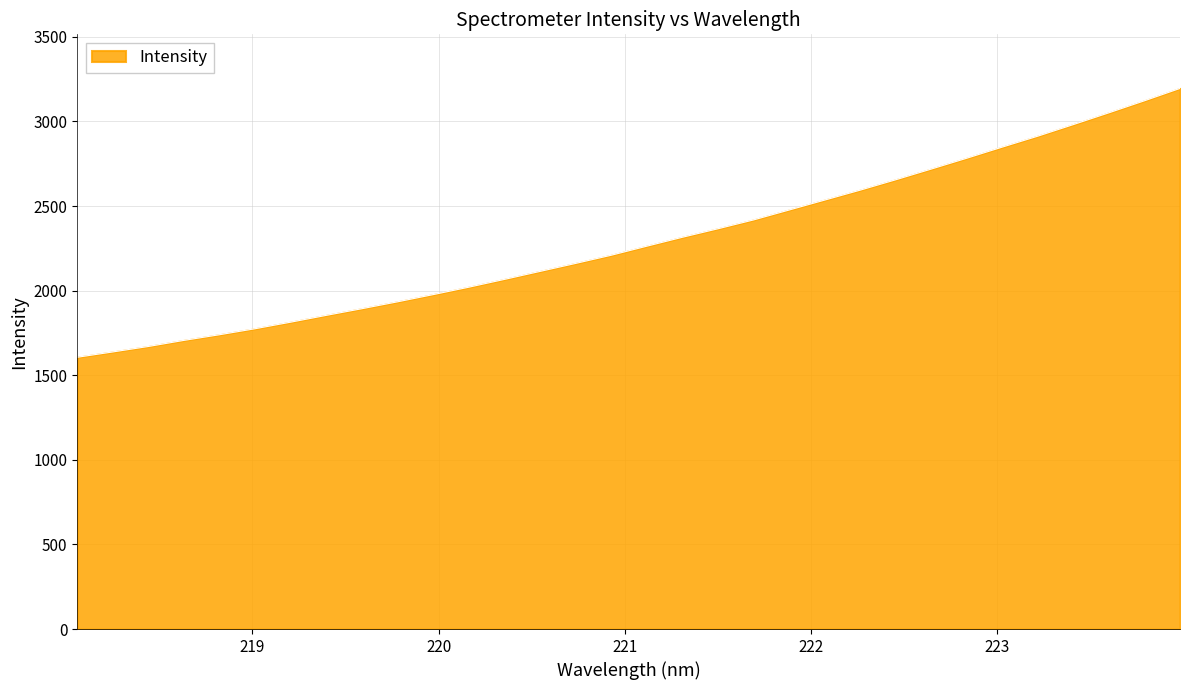

How many values exceed 2262?

16